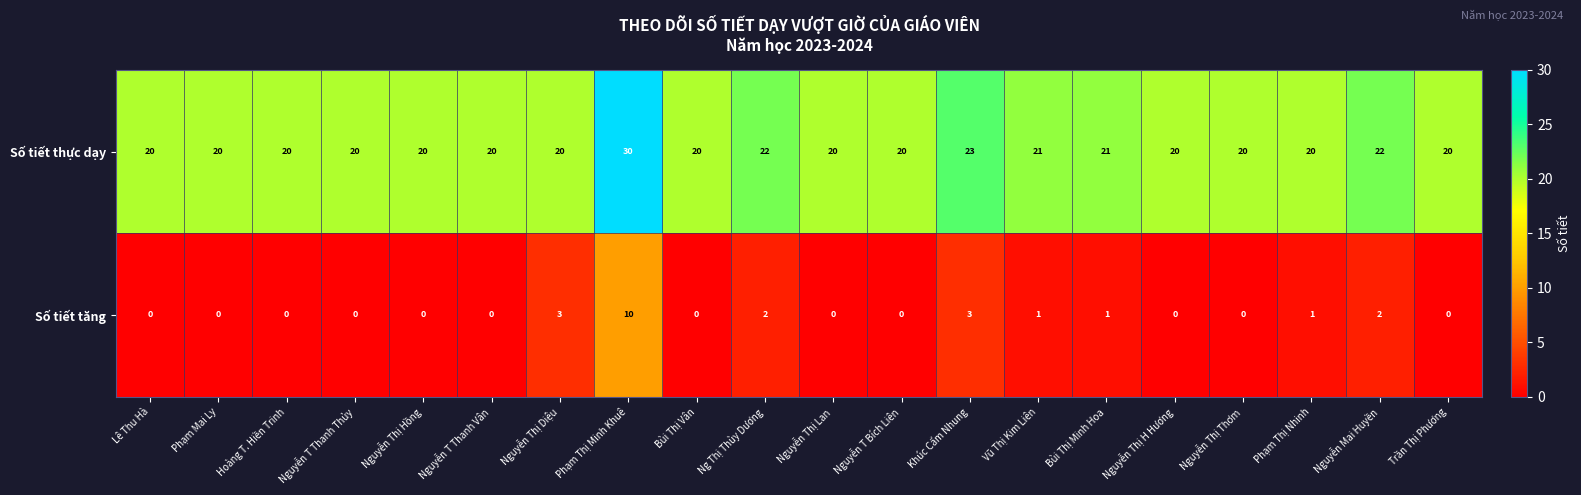

Is the value of Số tiết thực dạy at Nguyễn Thị H Hương greater than the value of Số tiết tăng at Nguyễn T Thanh Vân?

Yes